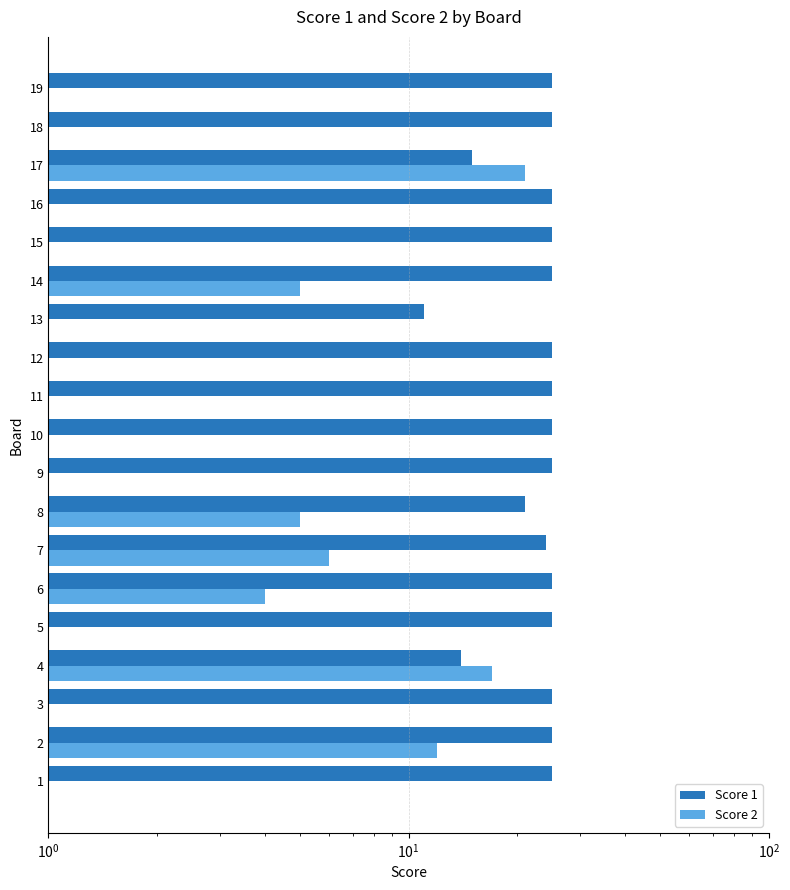

At 11, list the series in order from smallest to largest.

Score 2, Score 1